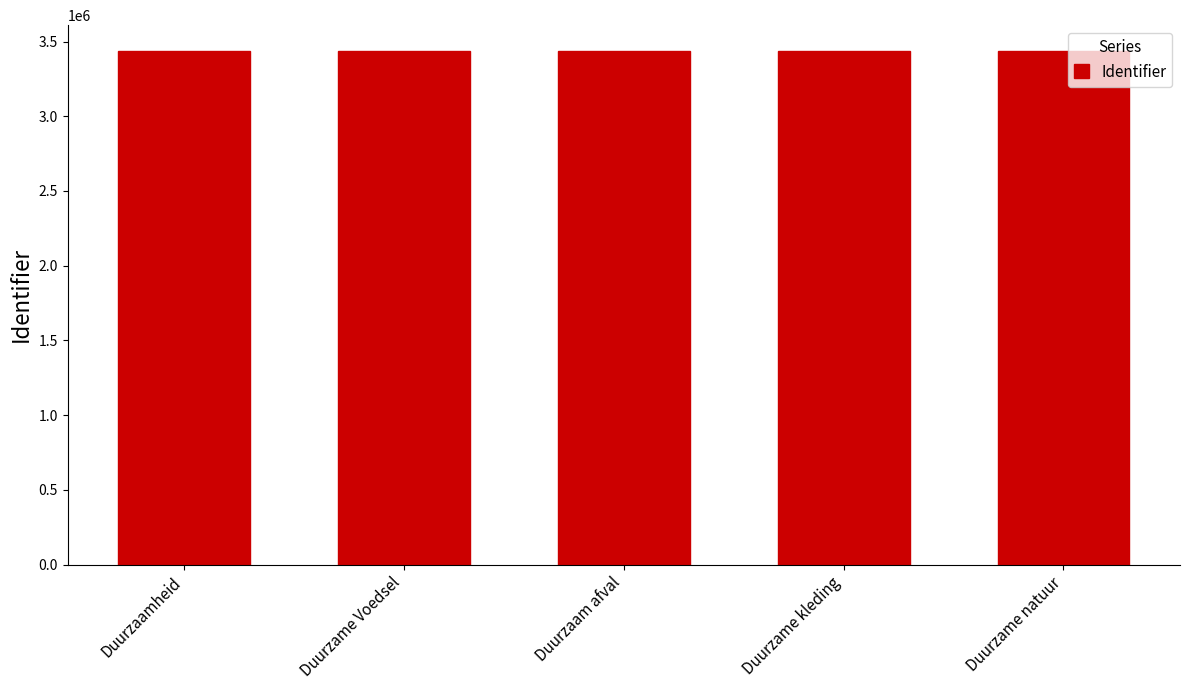

What is the difference between the maximum and minimum values?

16